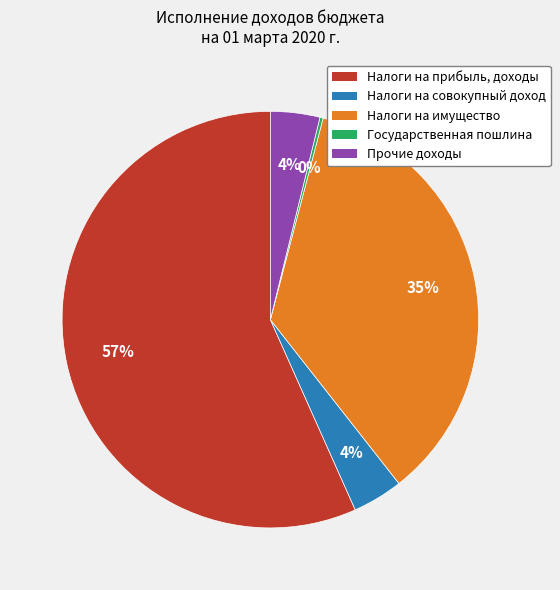

What is the largest slice in the pie chart?

Налоги на прибыль, доходы